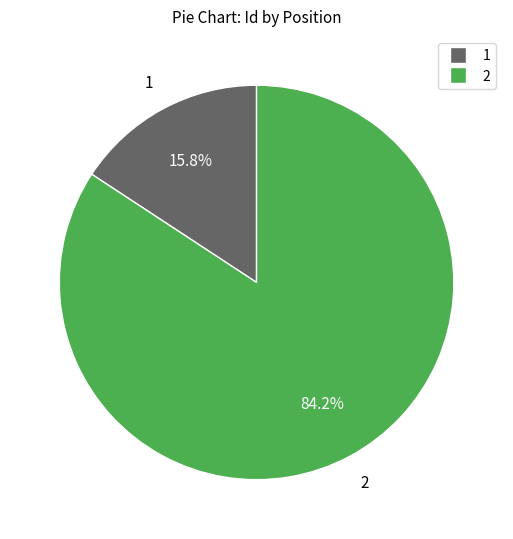

Is it true that 1 is 16% of the pie?

True